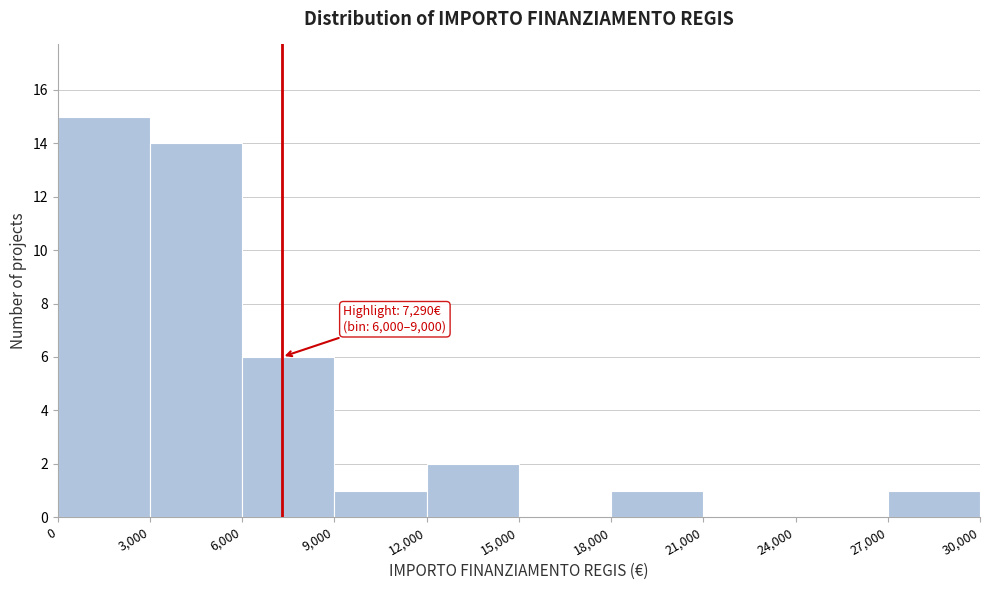

Over which range of the x-axis is the bar tallest?

0 to 3,000